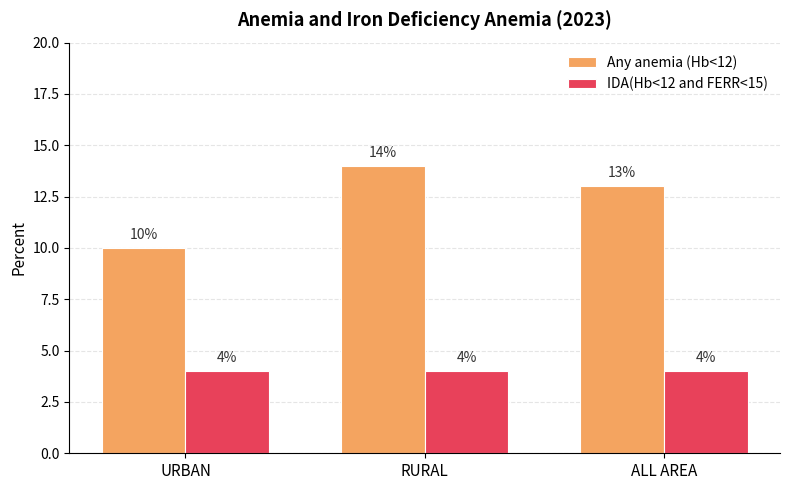

Is it true that IDA(Hb<12 and FERR<15) equals 4 at RURAL?

True